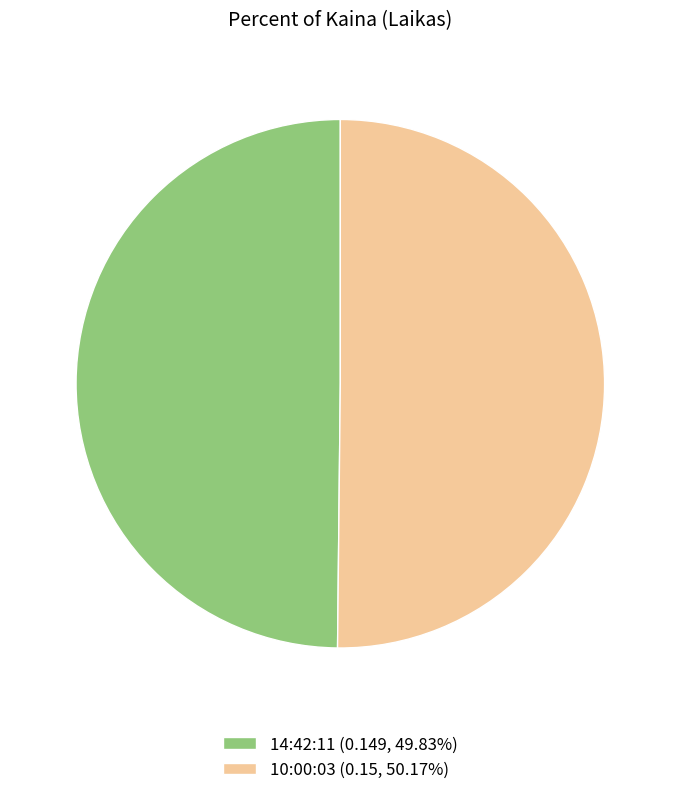

Is the sum of 10:00:03 (0.15, 50.17%) and 14:42:11 (0.149, 49.83%) greater than half?

Yes